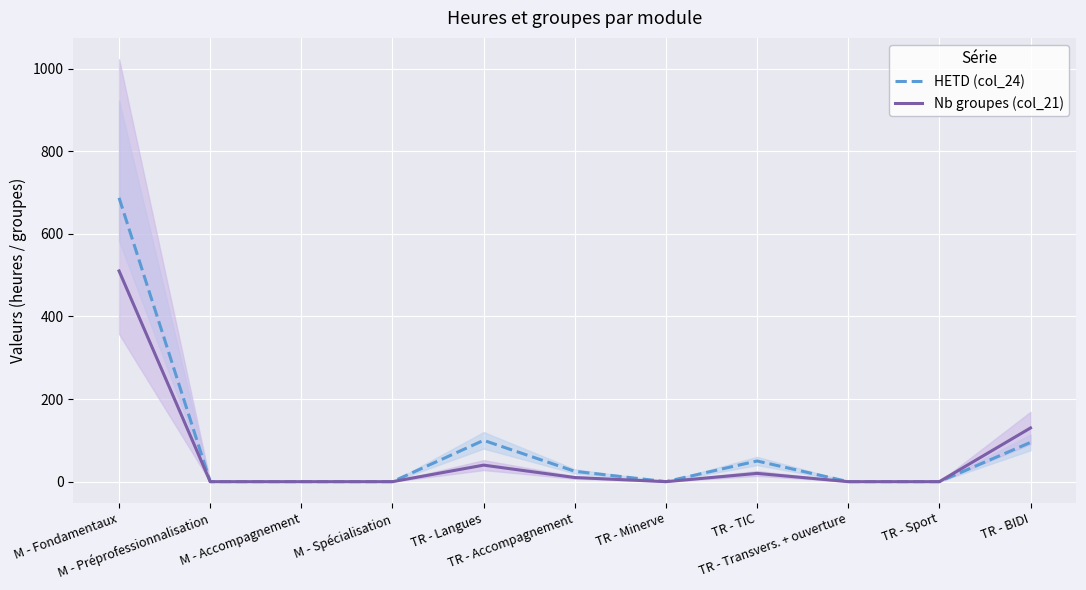

Where is HETD (col_24) nearest to the value 343?

TR - Langues